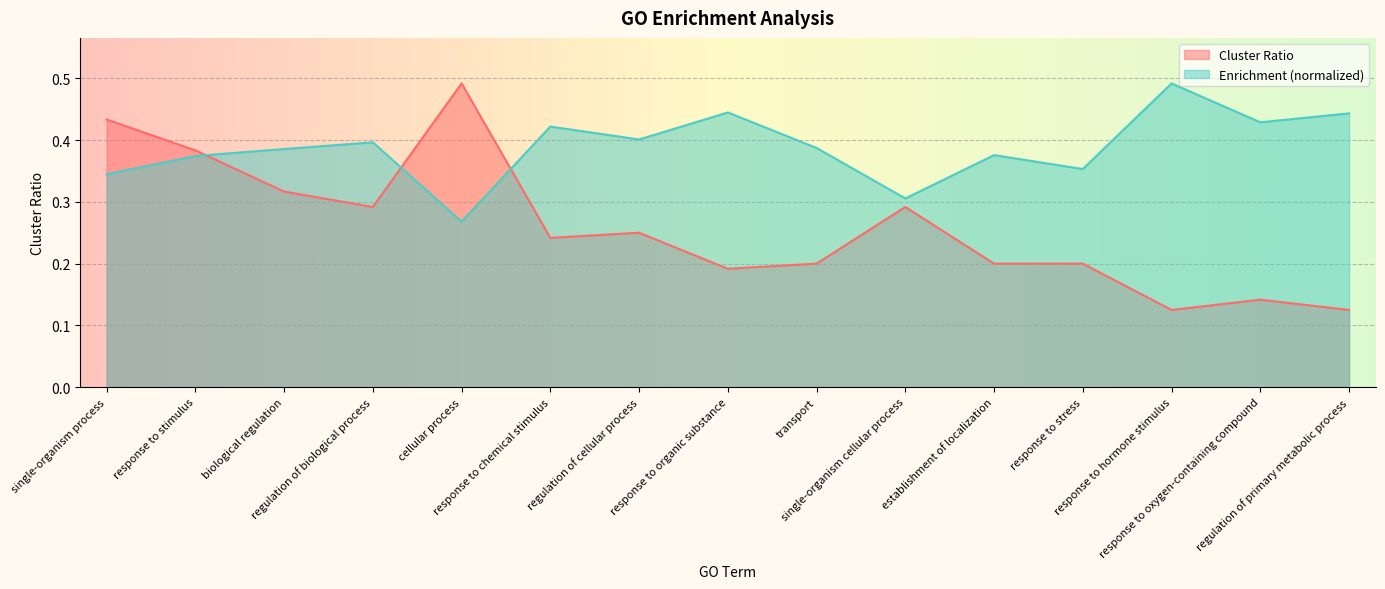

What is the difference between the maximum and minimum values in the Enrichment series?

0.2